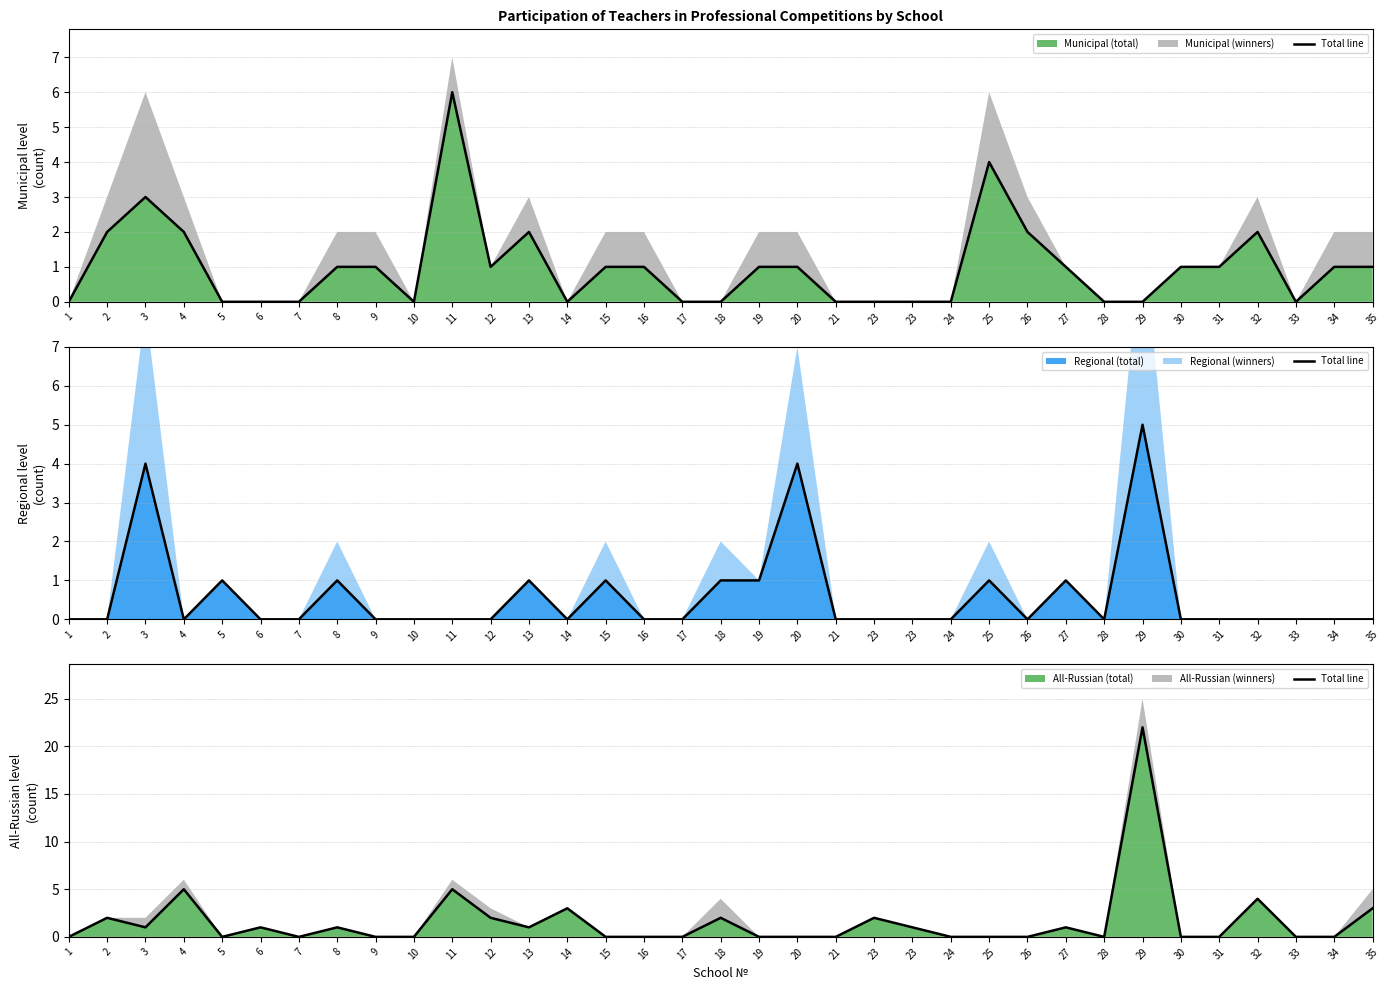

How many lines are shown in the chart?

1